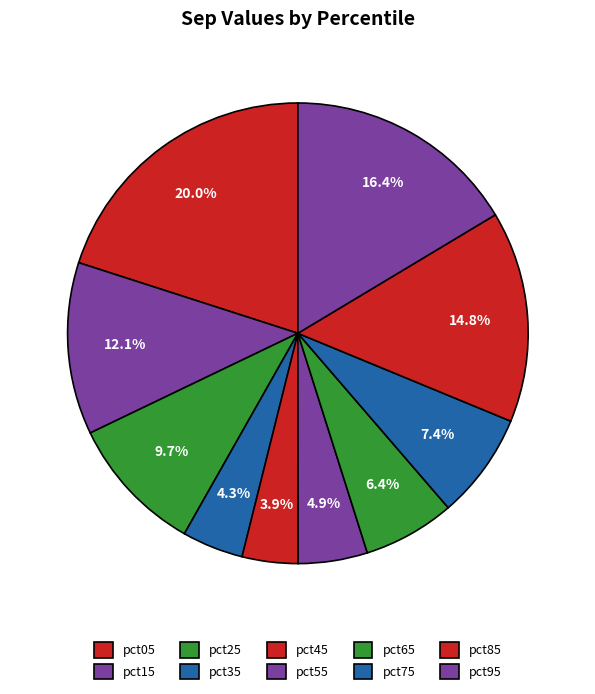

Does pct85 represent more than half of the total?

No